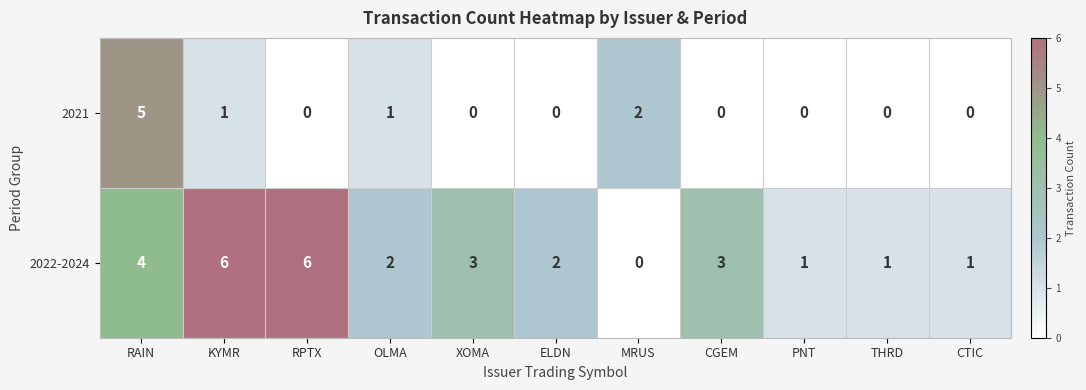

The value of 2022-2024 at PNT is 1. True or false?

True